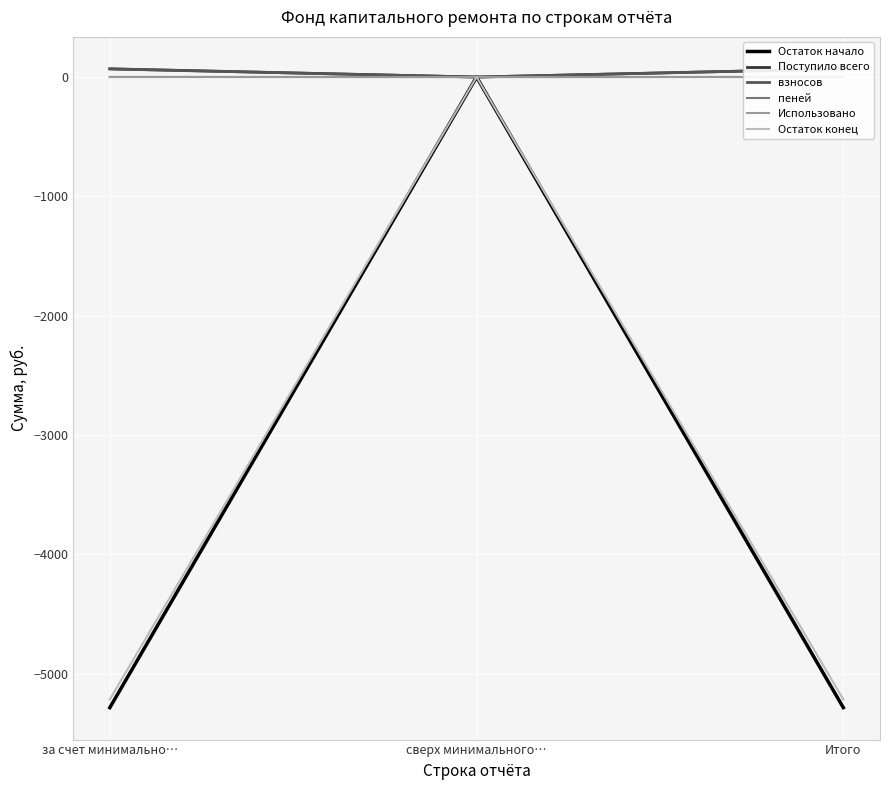

Which series has the largest range (max minus min)?

Остаток начало